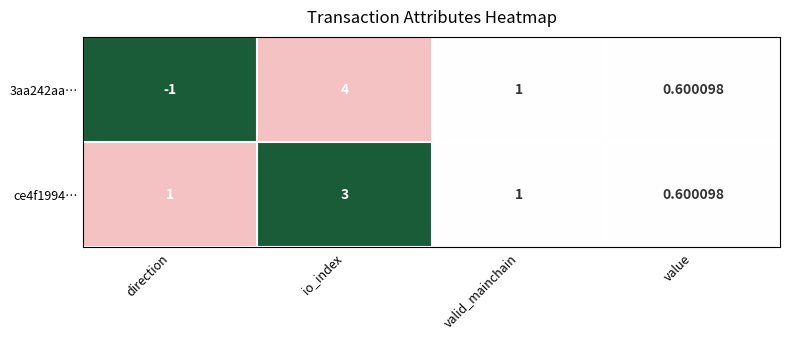

At which label does 3aa242aa… reach its peak?

io_index